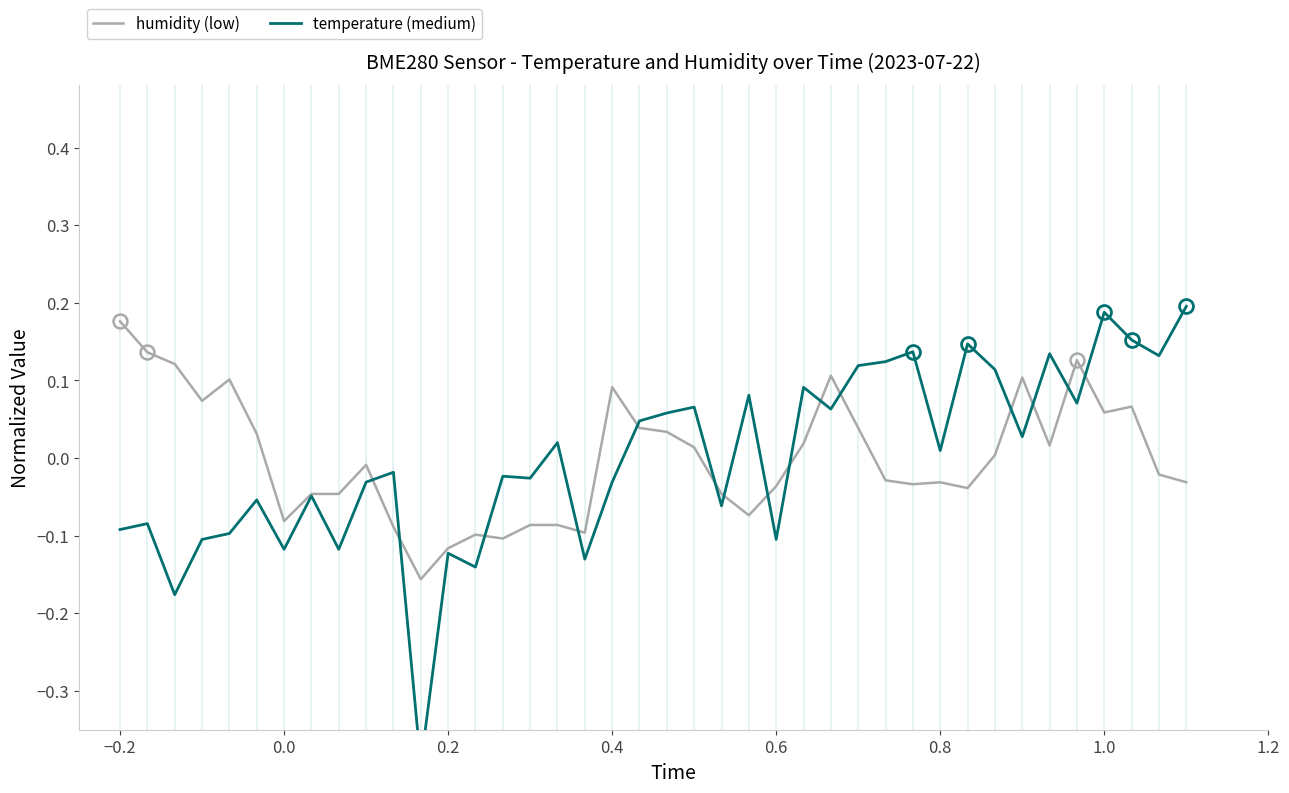

At which label does humidity (low) reach its peak?

−0.2